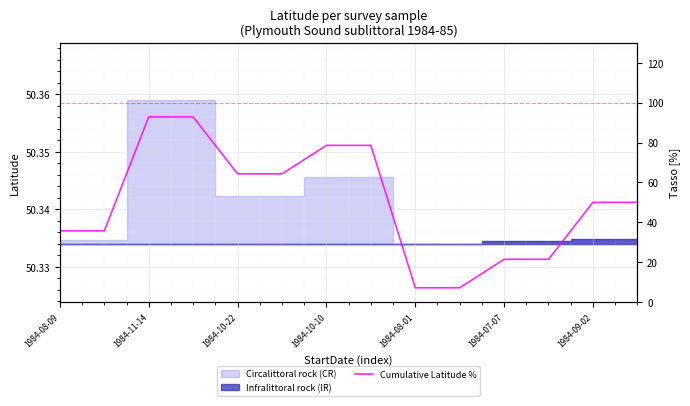

At which category does the chart reach its peak across all series?

1984-11-14